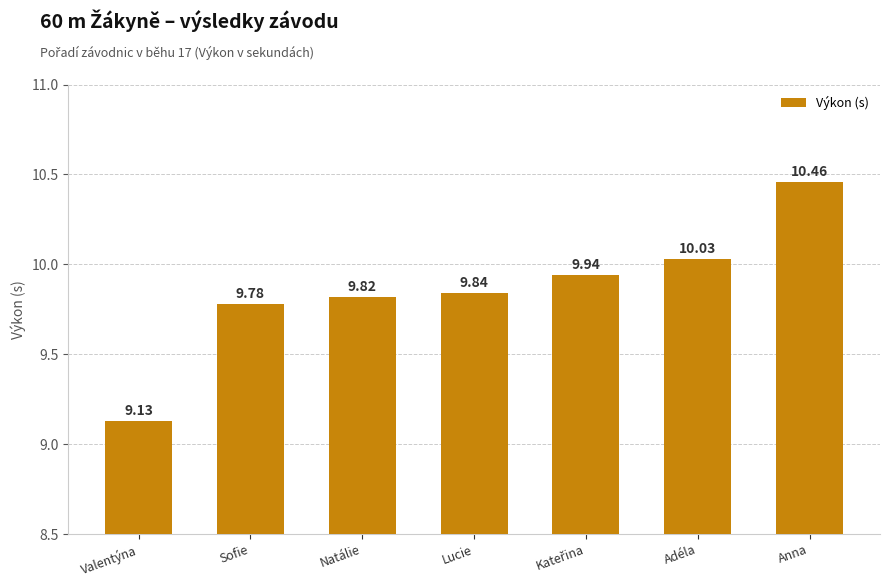

Which category has the highest value across all series?

Anna